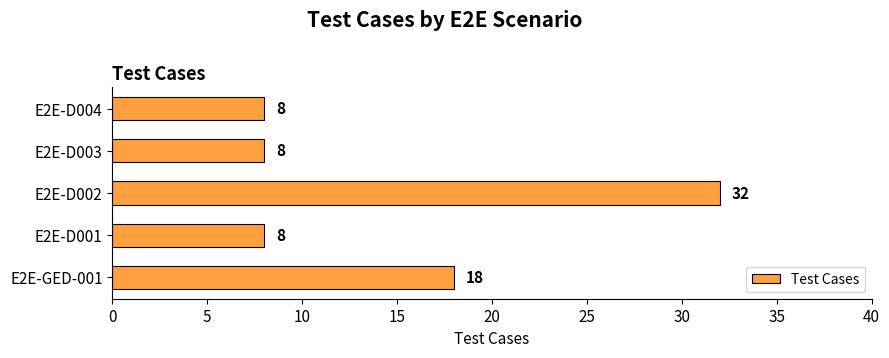

What is the ratio of the value at E2E-D002 to the value at E2E-D004?

4.0